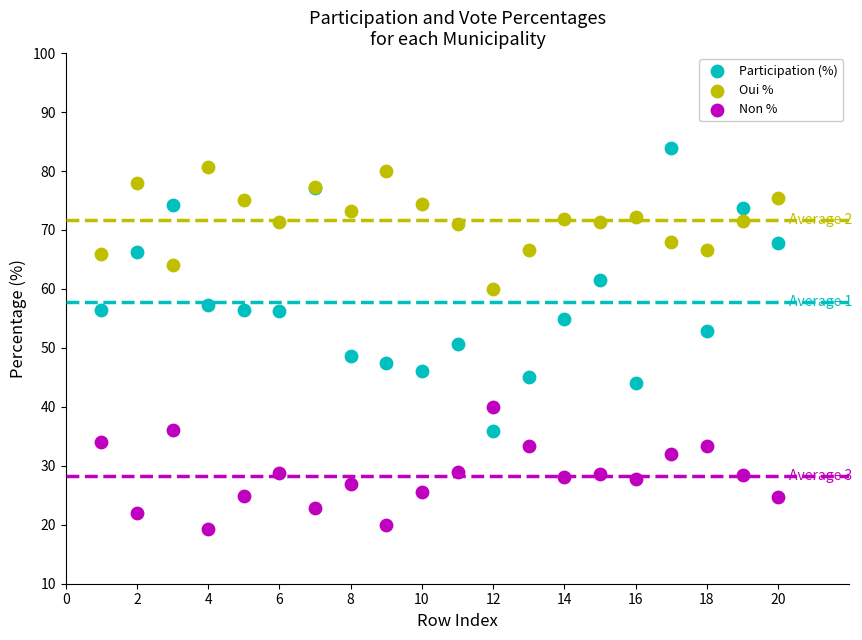

Which series contains the lowest Y value?

Non %